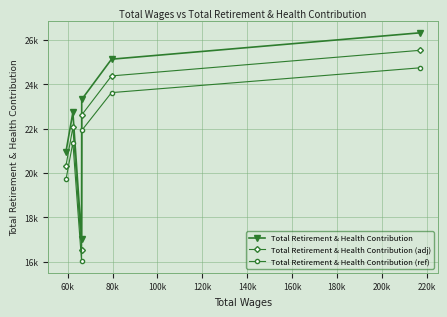

What are all the series names shown in the legend?

Total Retirement & Health Contribution, Total Retirement & Health Contribution (adj), Total Retirement & Health Contribution (ref)